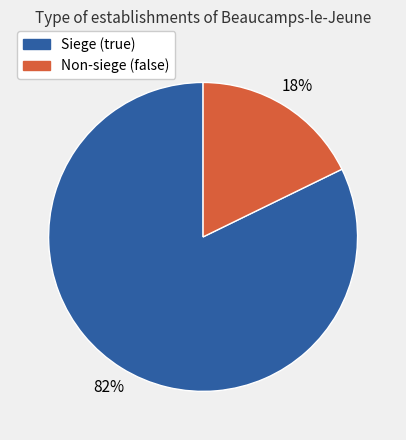

Count the number of slices in the pie.

2